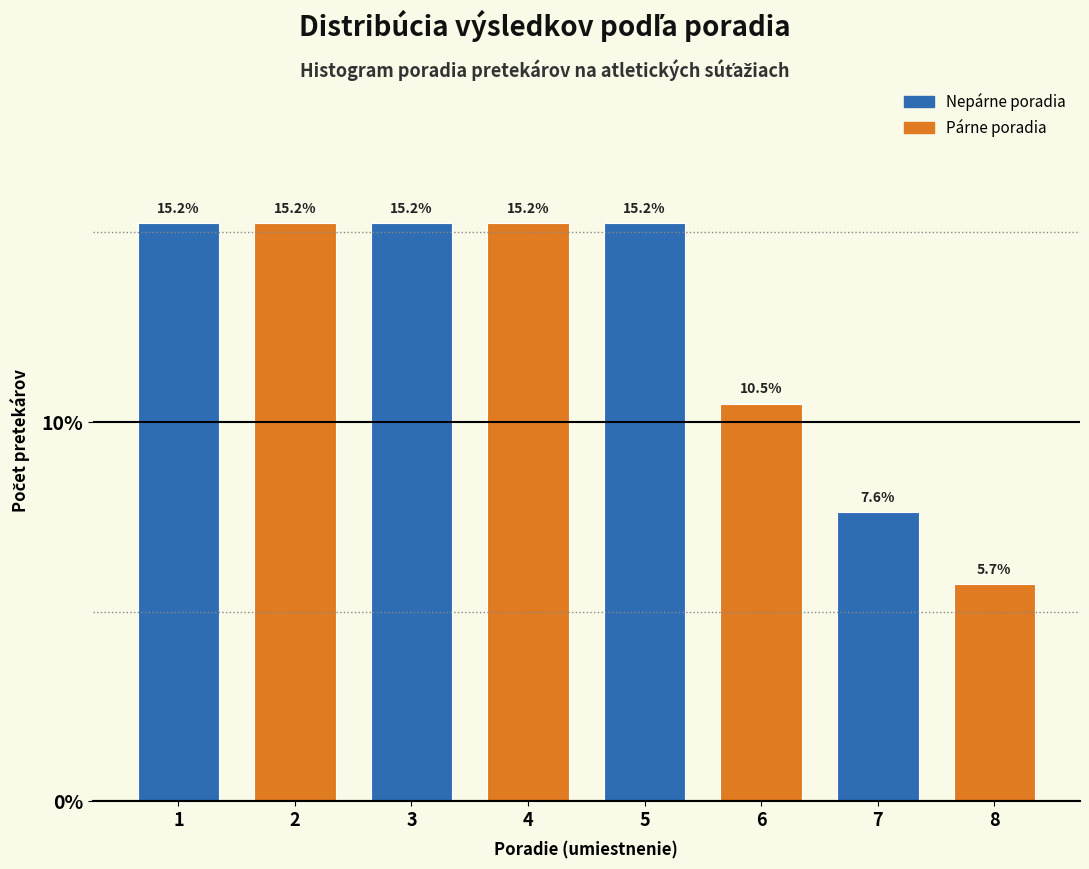

Reading left to right, what are all the values shown in this chart?

15.2	15.2	15.2	15.2	15.2	10.5	7.6	5.7